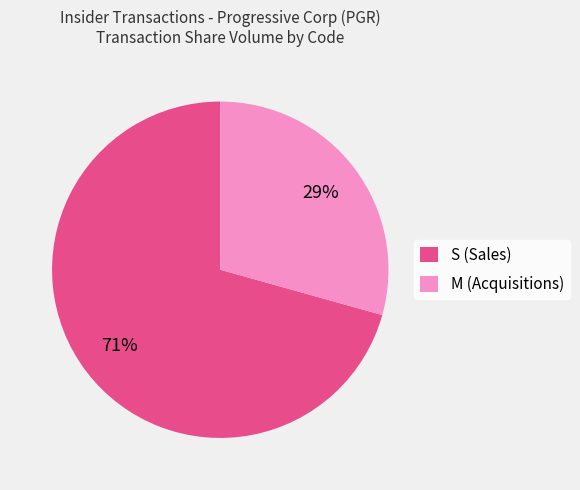

Which slice represents more than half of the pie?

S (Sales)